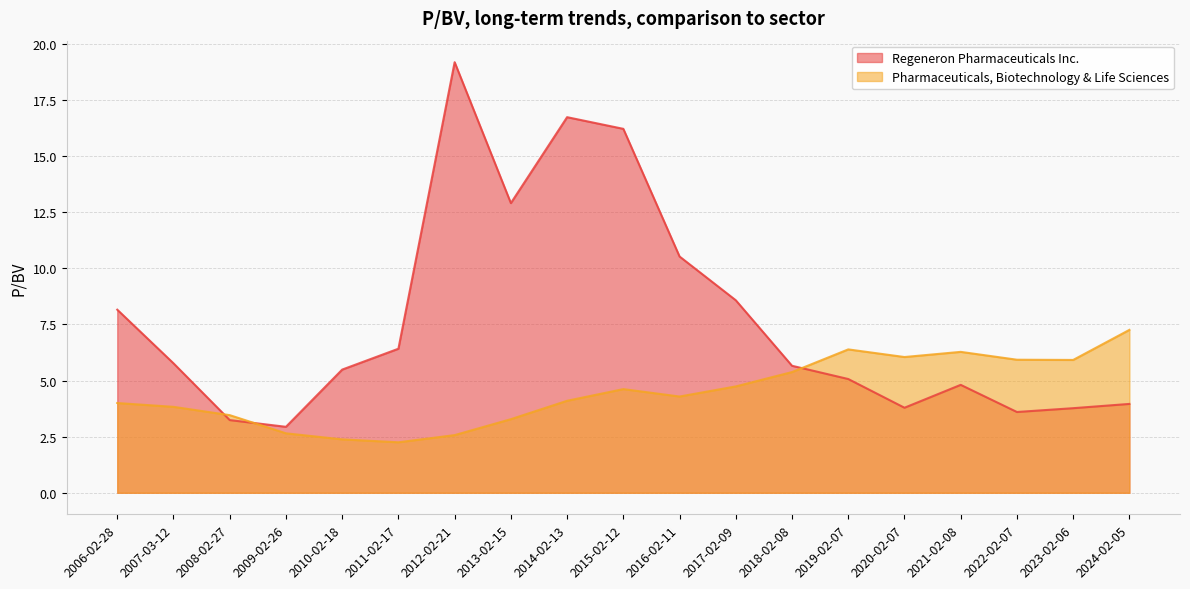

The Regeneron Pharmaceuticals Inc. series shows 3.8 at 2020-02-07. True or false?

True